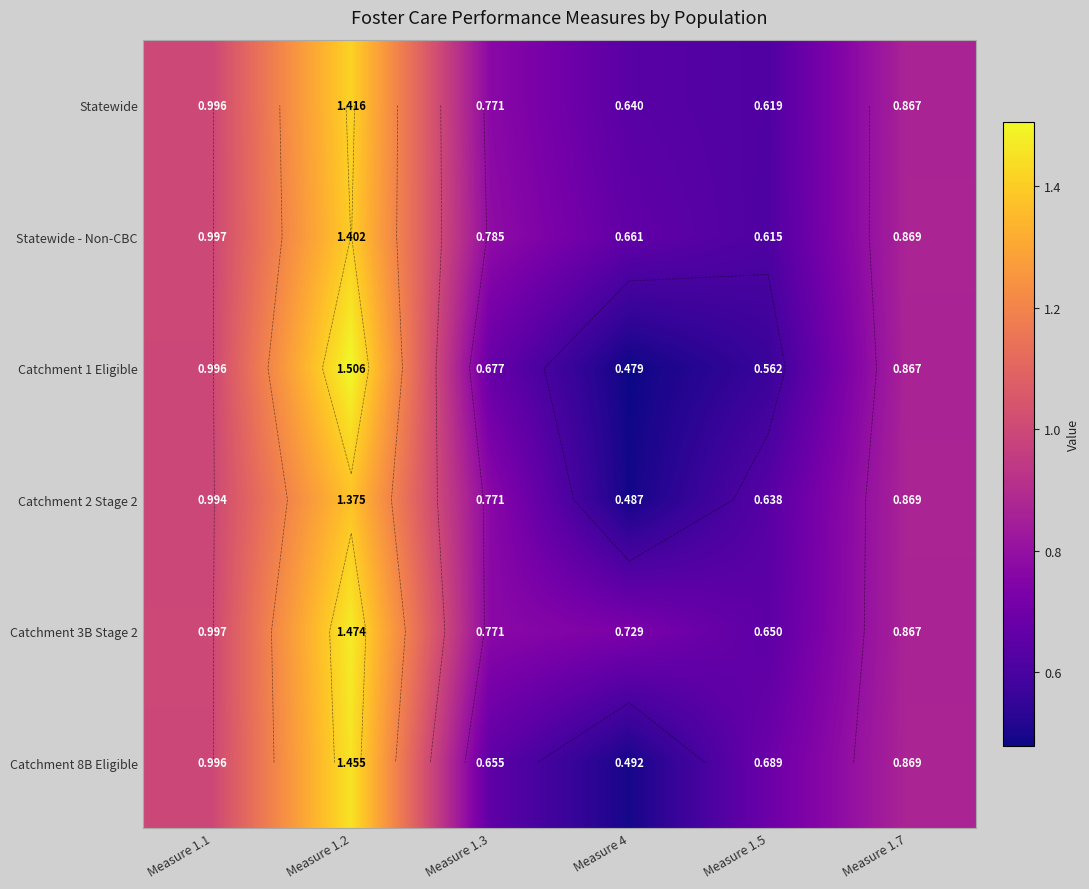

What is the difference between the Statewide - Non-CBC values at Measure 1.5 and Measure 1.2?

0.8